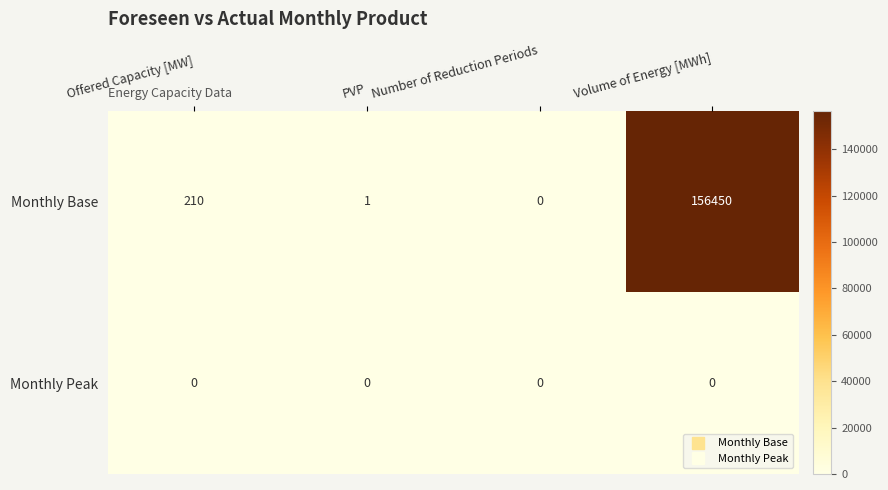

At which label is Monthly Base closest to 78225?

Offered Capacity [MW]